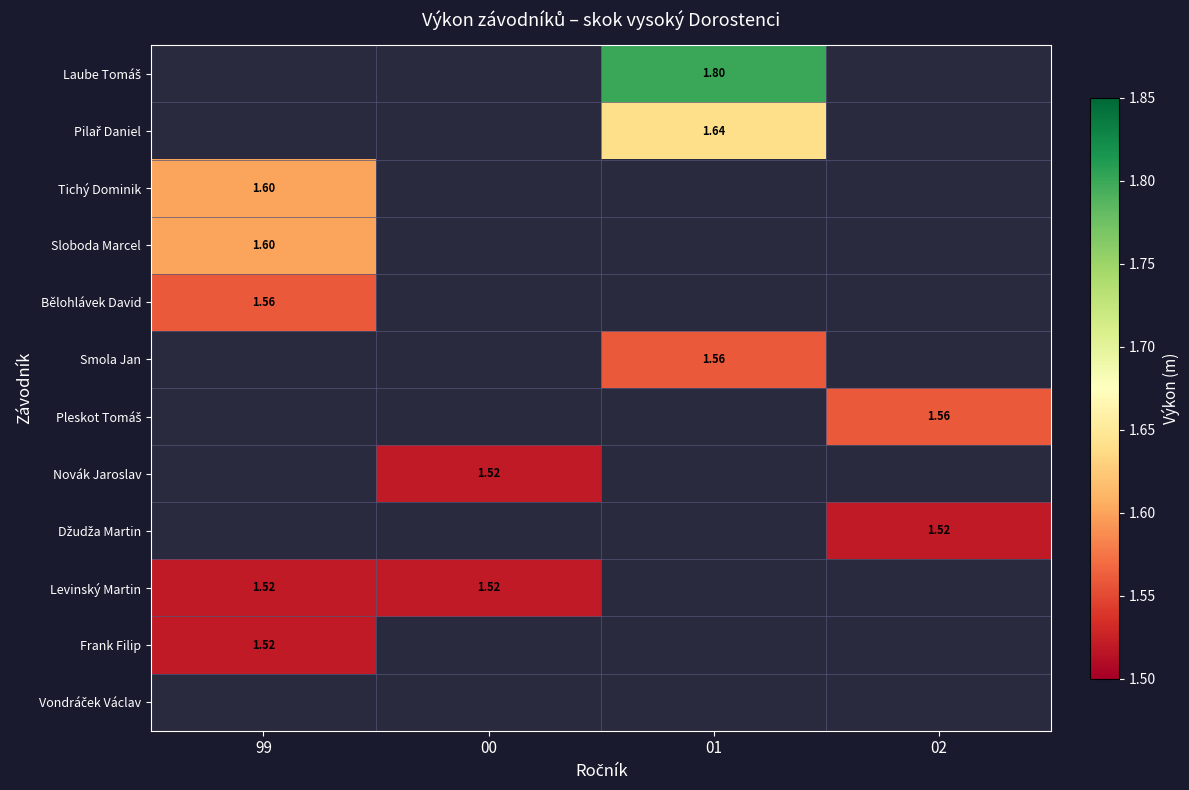

What is the difference between the Laube Tomáš values at 01 and 00?

1.8